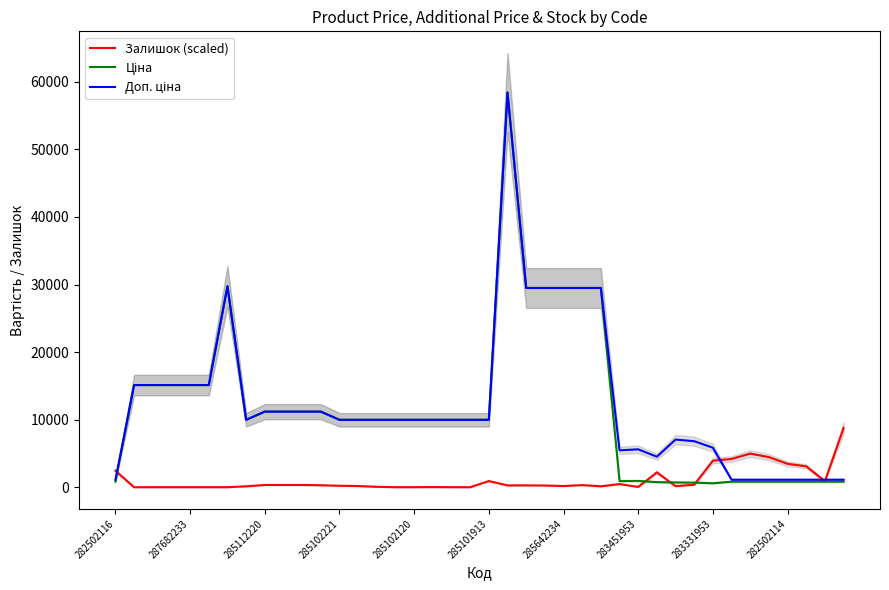

True or false: Залишок (scaled) has a value of 0.0 at 287682233.

True